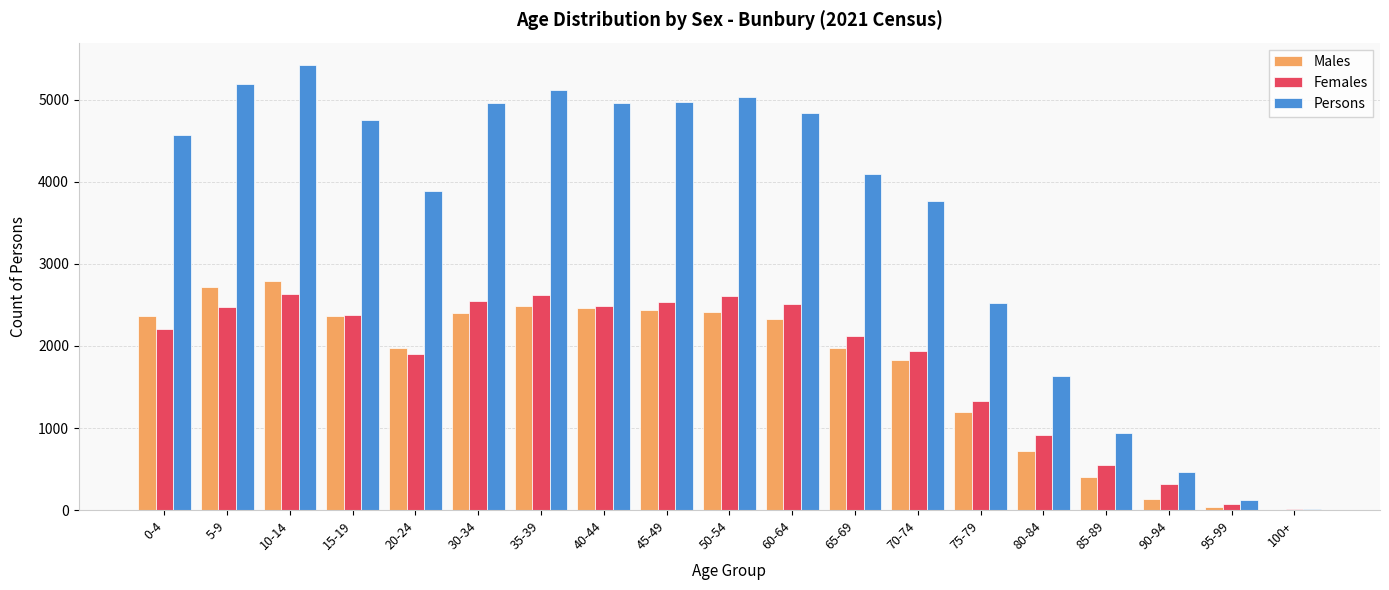

Are the bars grouped side by side (vs. stacked)?

Yes